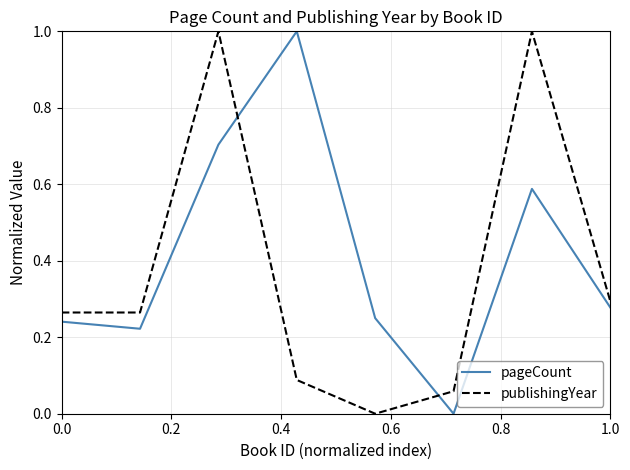

What is the difference between the maximum and minimum values in the publishingYear series?

1.0